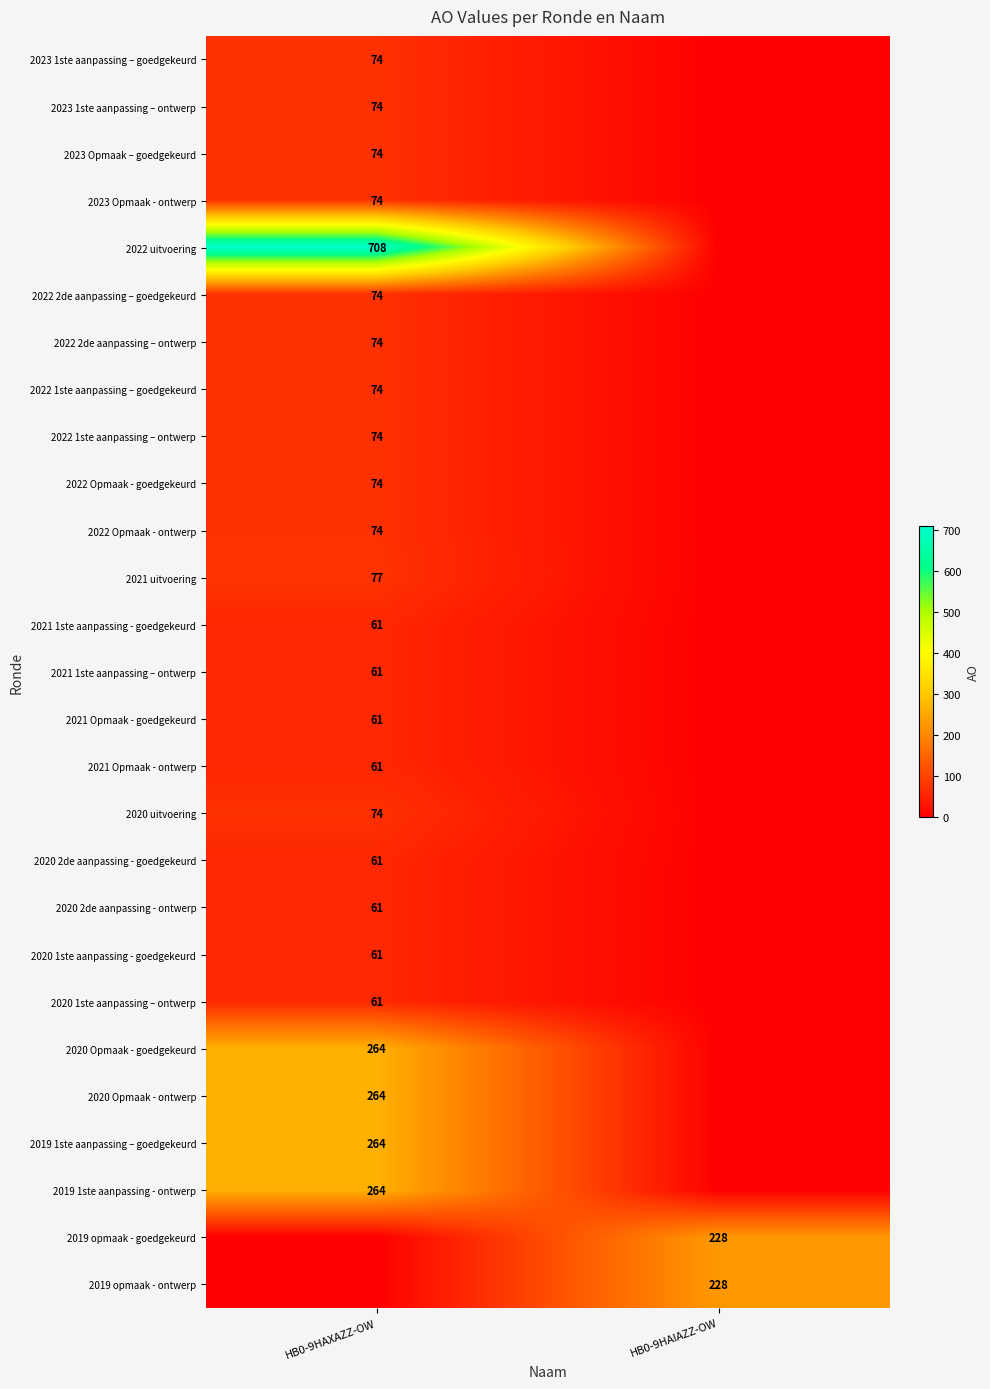

The value of 2023 1ste aanpassing – goedgekeurd at HB0-9HAXAZZ-OW is 74. True or false?

True